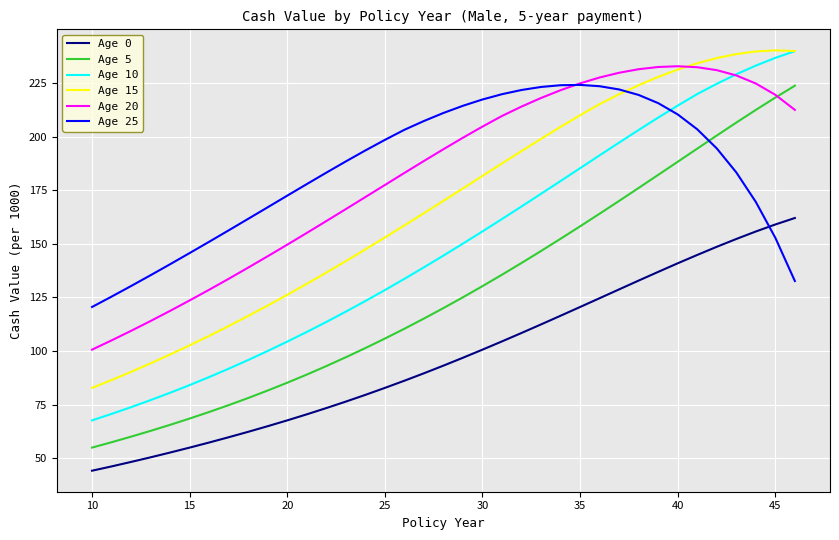

True or false: Age 10 and Age 25 cross at least once.

True